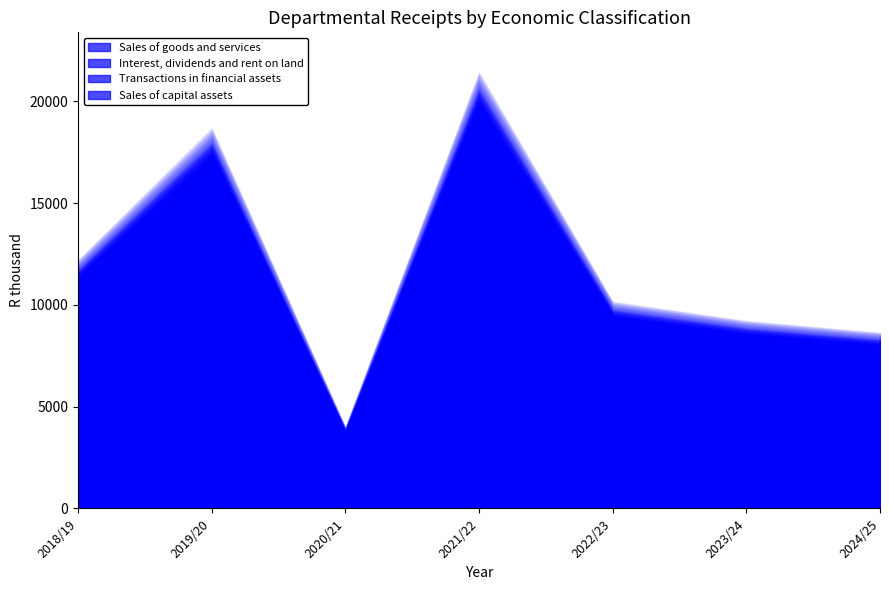

What is the difference between the Interest, dividends and rent on land values at 2018/19 and 2024/25?

1793